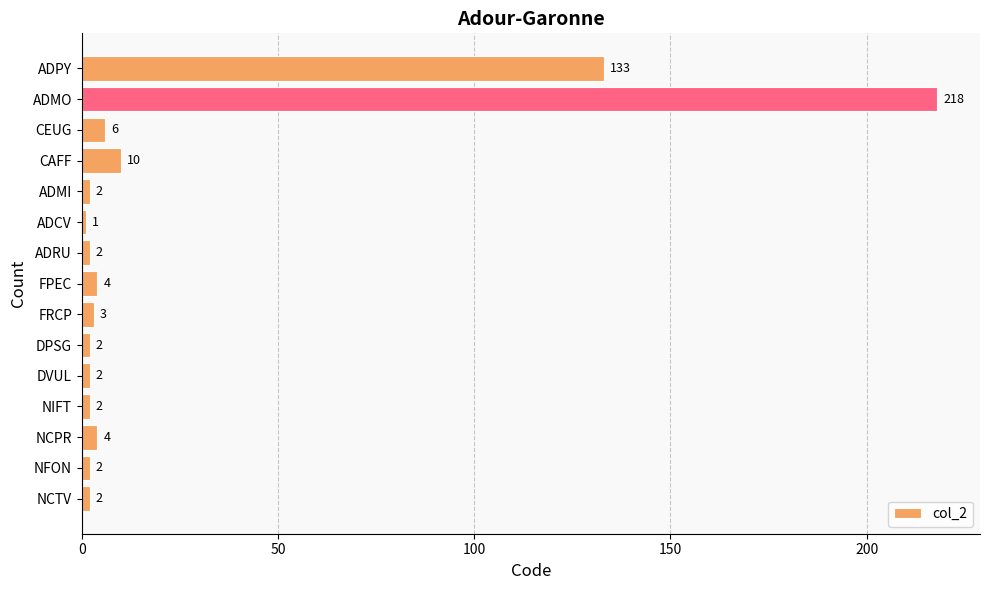

What is the change in value from ADPY to DPSG?

-131